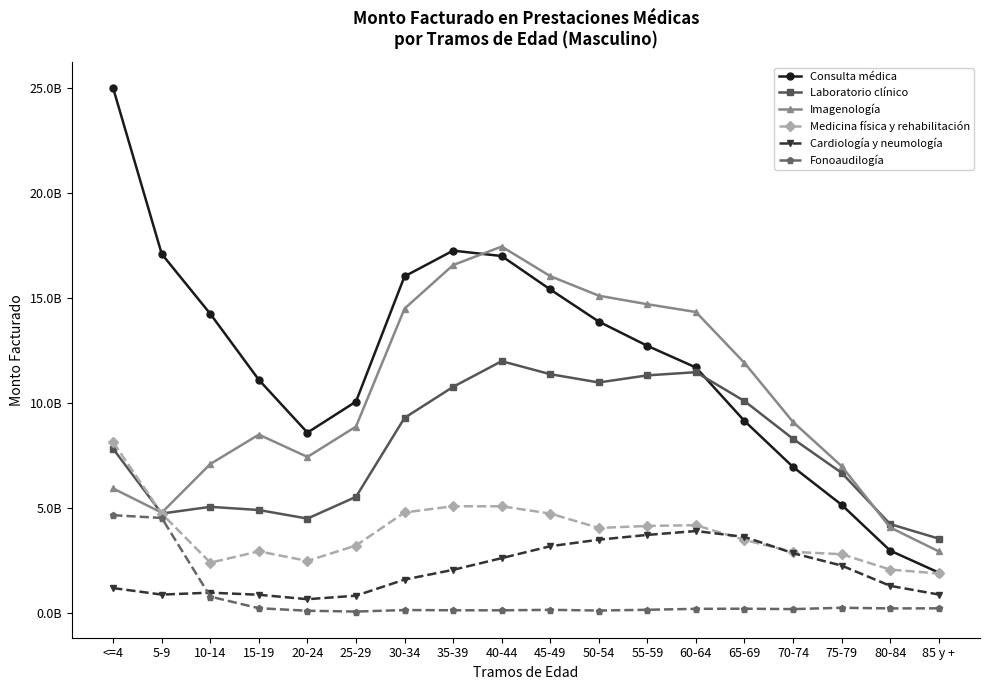

At how many categories does at least one series exceed 24103216407?

1